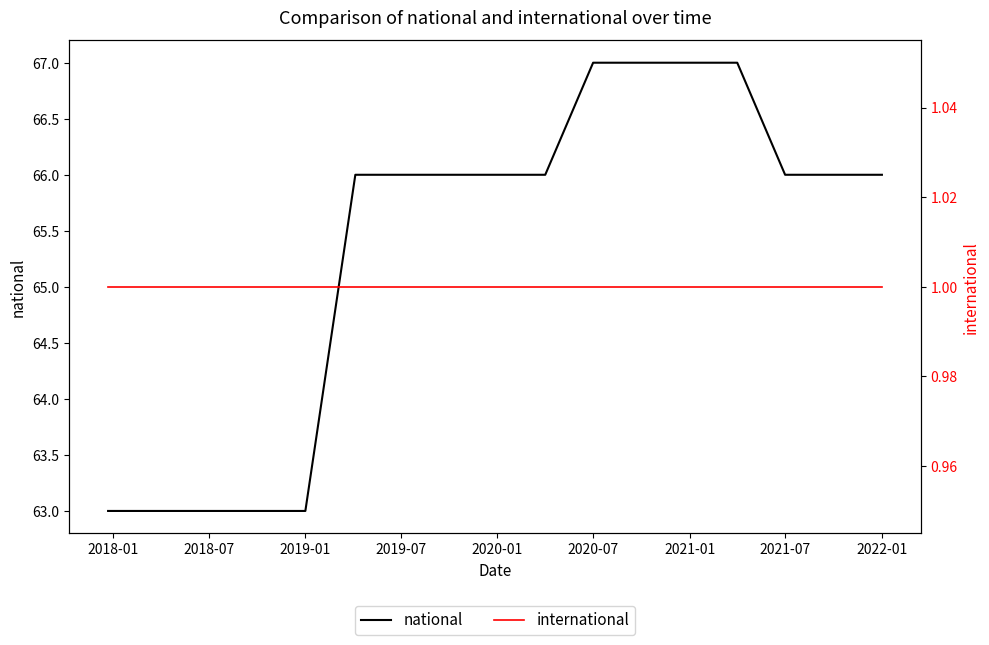

Is it true that national equals 29 at 2019-07?

False